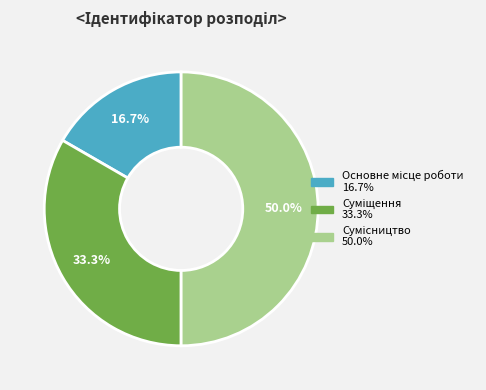

How many segments does this pie chart have?

3